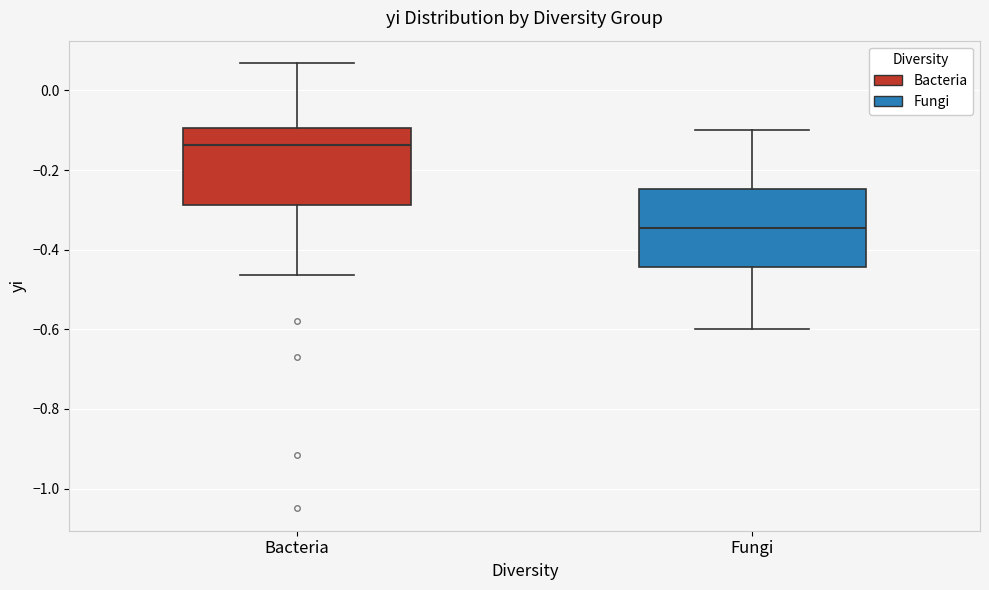

Reading left to right, transcribe this box plot: for each box, give where its median line is, the range the box spans, and where its two whiskers end, as read against the y-axis. The values are not printed on the chart, so give them approximately, as read against the axis.

Bacteria: median -0.14, box -0.28 to -0.10, whiskers -0.46 to 0.06
Fungi: median -0.34, box -0.44 to -0.24, whiskers -0.60 to -0.10